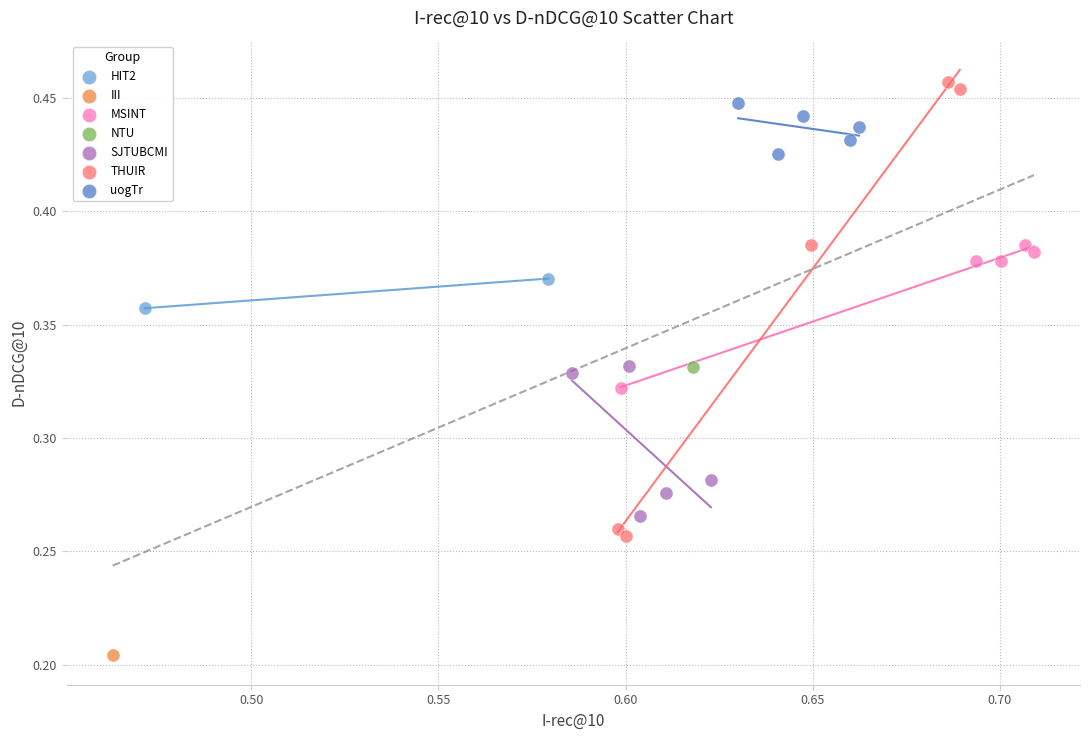

What are all the series names shown in the legend?

HIT2, III, MSINT, NTU, SJTUBCMI, THUIR, uogTr